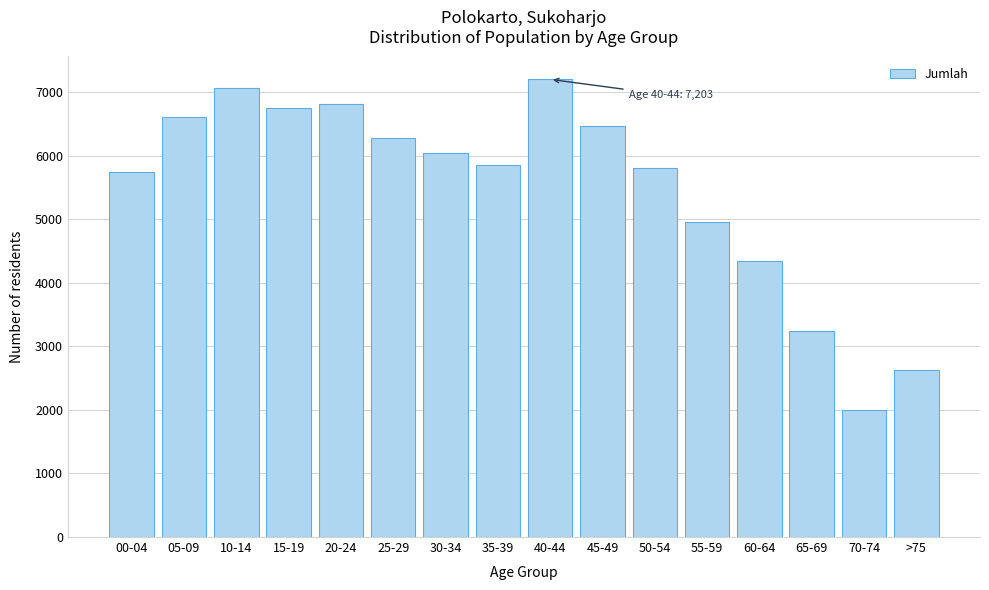

Reading right to left, extract all data points from this chart.

>75=2632	70-74=2002	65-69=3245	60-64=4351	55-59=4960	50-54=5807	45-49=6476	40-44=7203	35-39=5849	30-34=6046	25-29=6274	20-24=6821	15-19=6753	10-14=7075	05-09=6606	00-04=5753